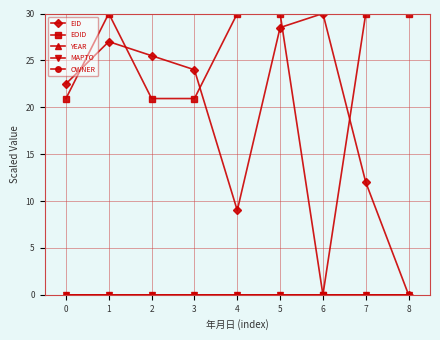

True or false: EID and YEAR cross at least once.

False